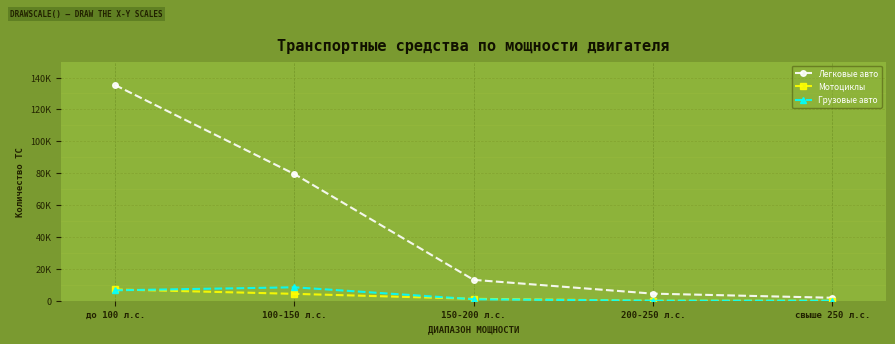

What are all the series names shown in the legend?

Легковые авто, Мотоциклы, Грузовые авто